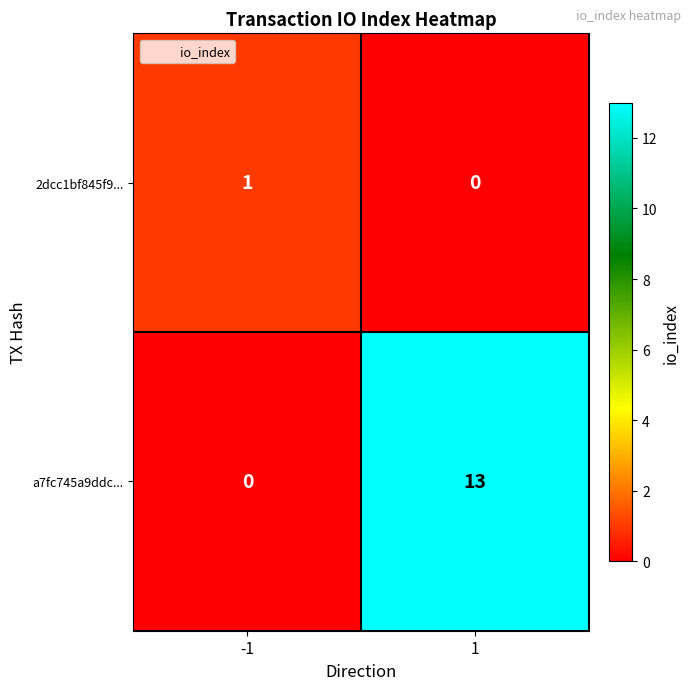

Reading left to right, what are all the values shown in this chart?

2dcc1bf845f9...: 1	0
a7fc745a9ddc...: 0	13